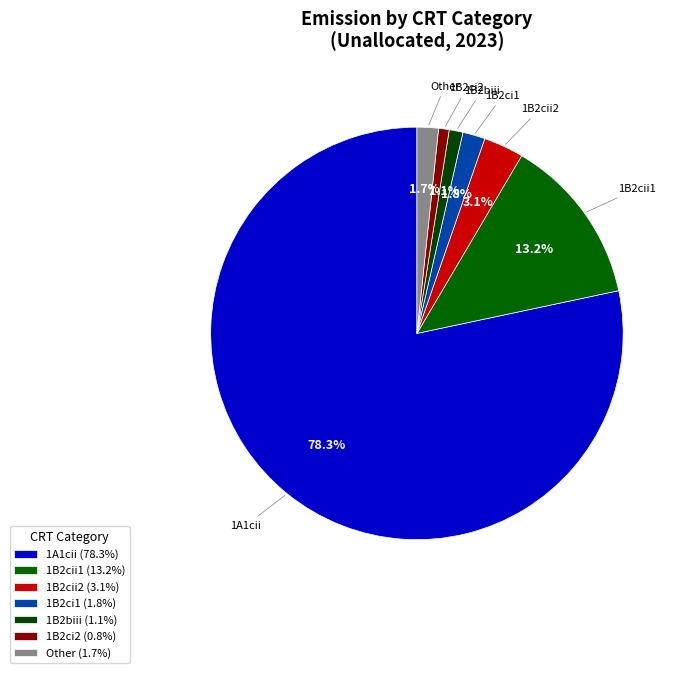

Is 1A1cii the majority of the pie?

Yes